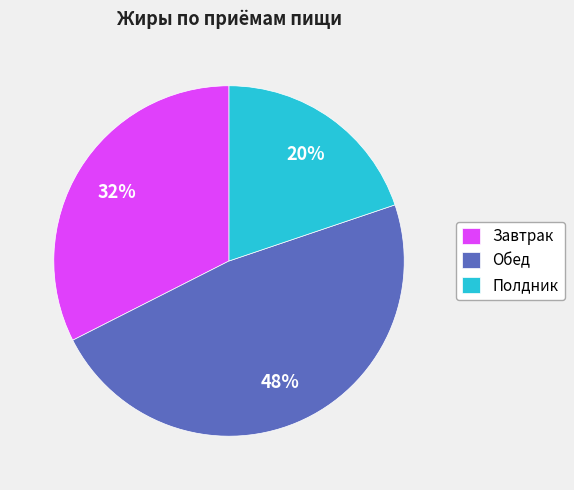

Rank the categories by value from lowest to highest.

Полдник, Завтрак, Обед